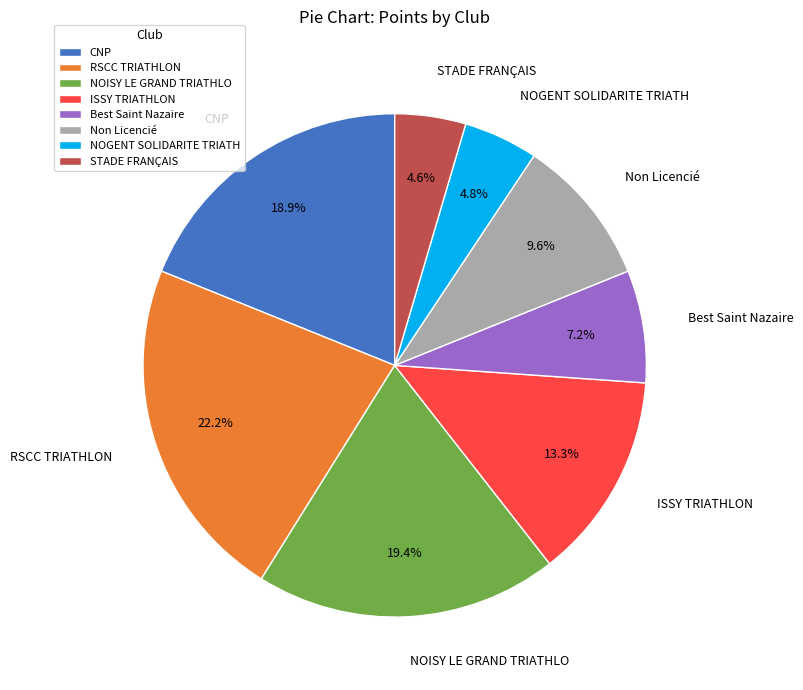

To the nearest percent, what portion does NOISY LE GRAND TRIATHLO represent?

19%